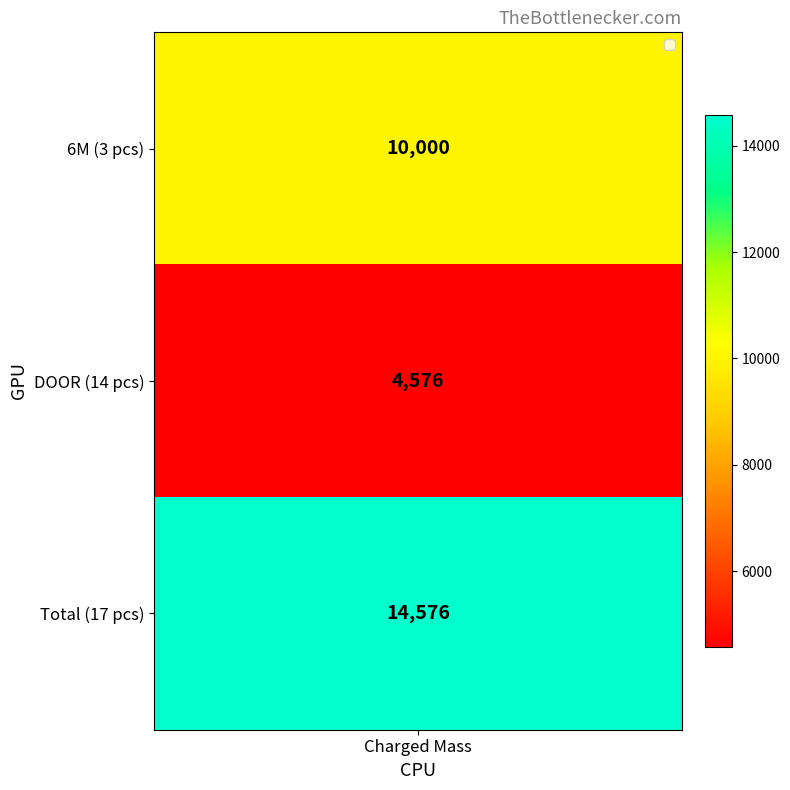

The value of DOOR at 6M is 10000. True or false?

True